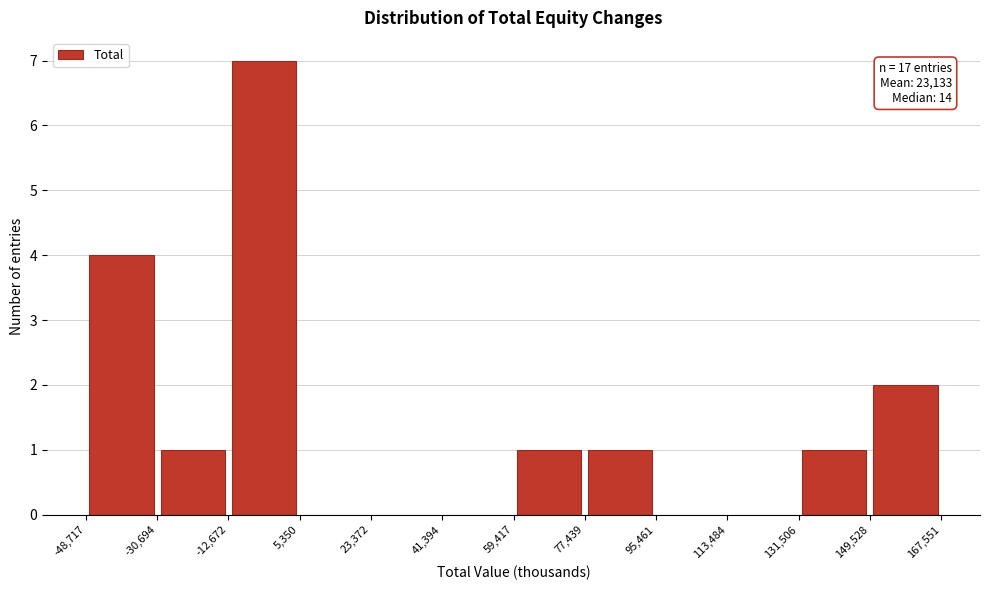

Which range on the x-axis has the tallest bar?

-12,672 to 5,350